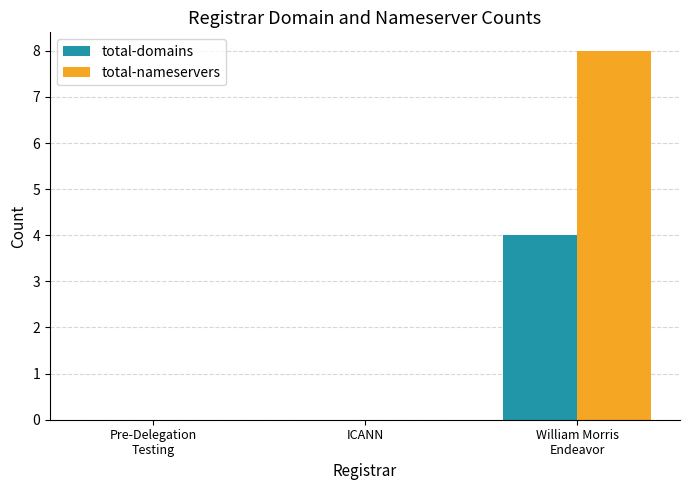

Which series has the largest total across all categories?

total-nameservers